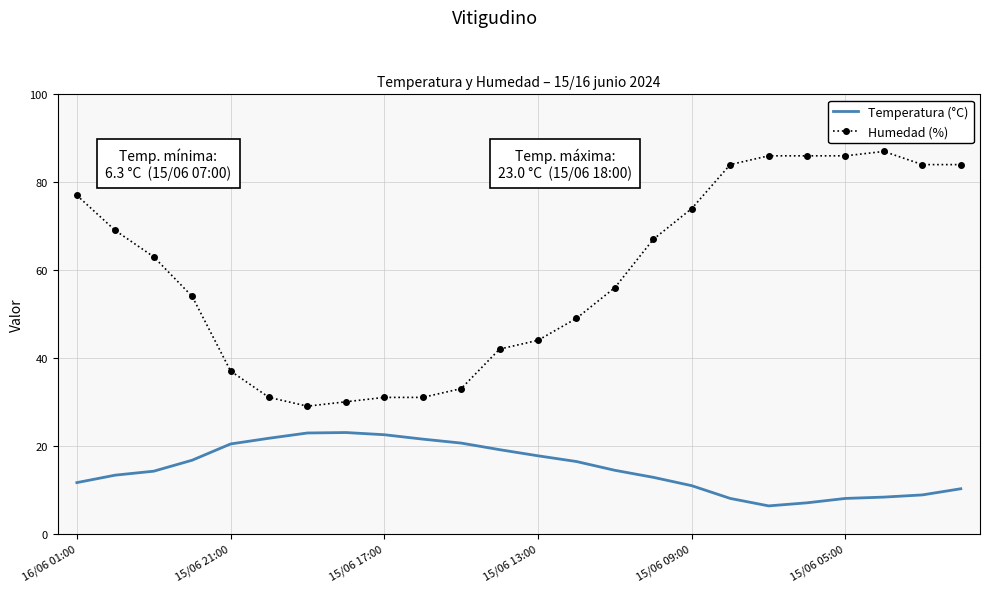

What is the sum of all Temperatura (°C) values?

356.3